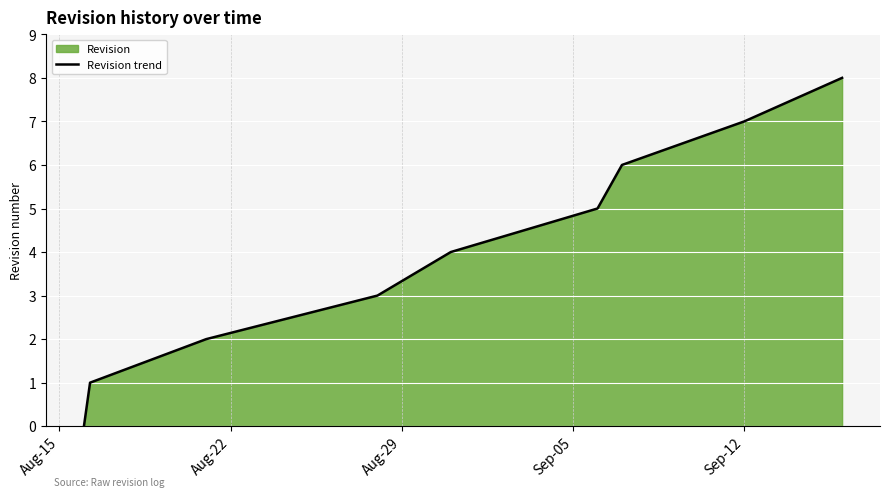

What is the maximum value shown in the chart?

8